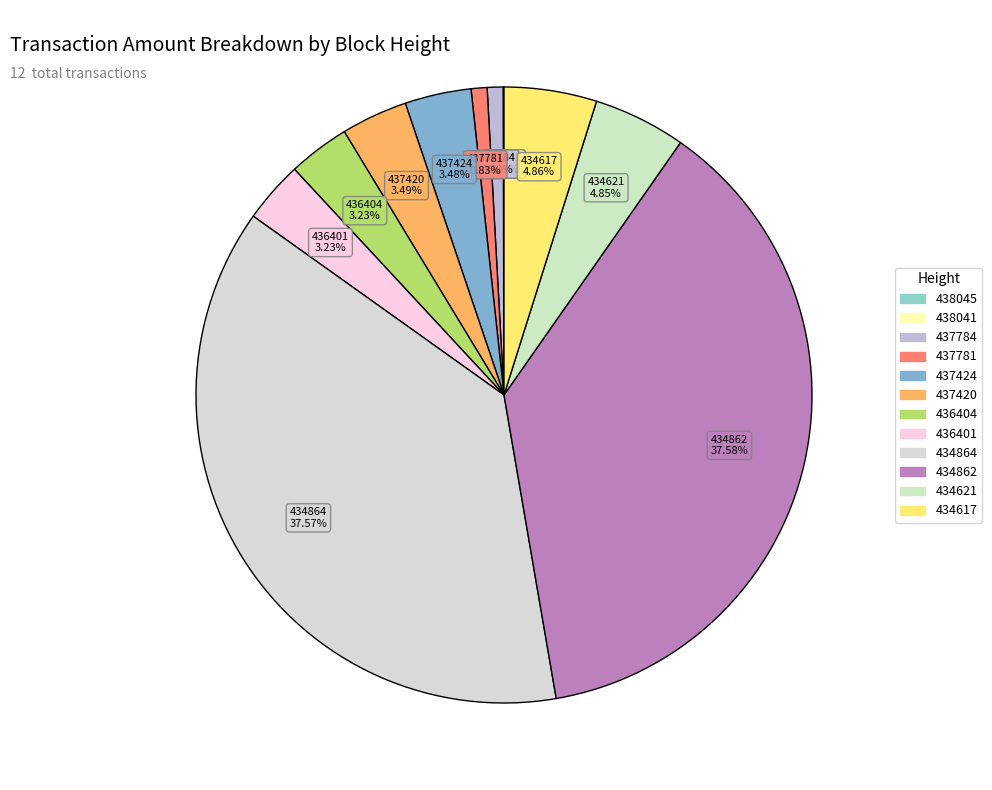

Does any single category account for the majority?

No